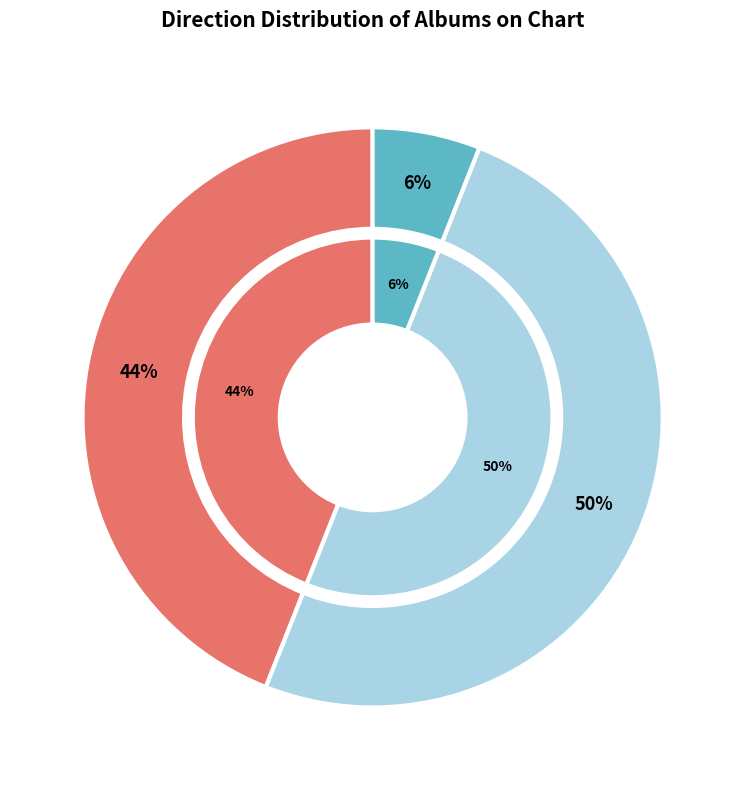

To the nearest percent, what is the difference between the largest and smallest slice percentages?

44%